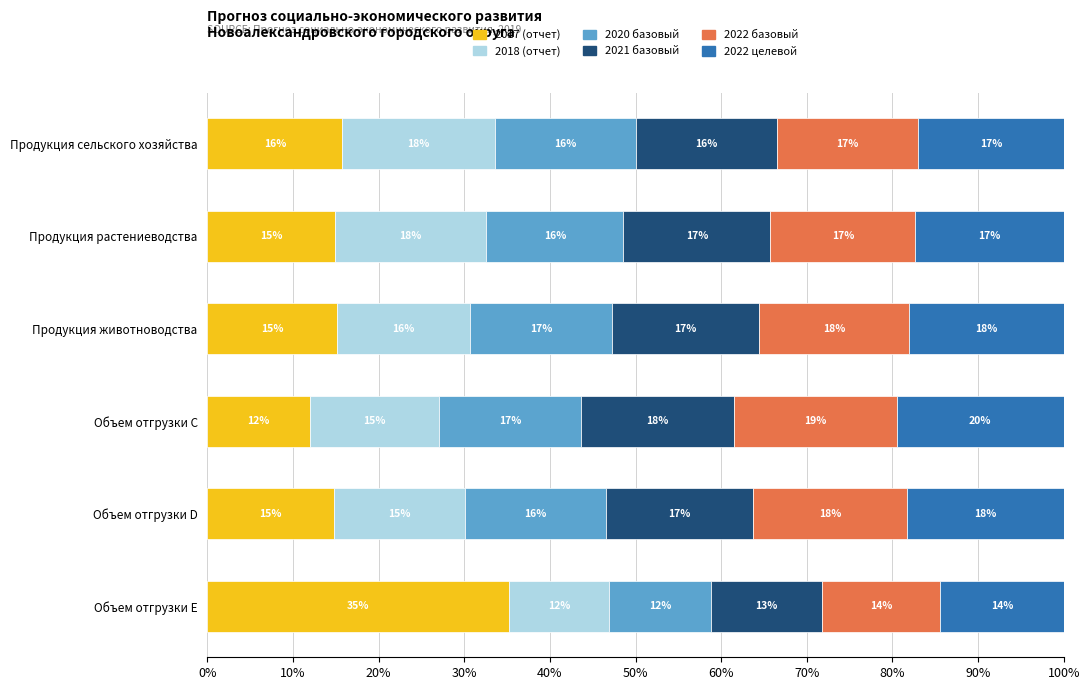

At which label does 2017 (отчет) reach its minimum?

Объем отгрузки C